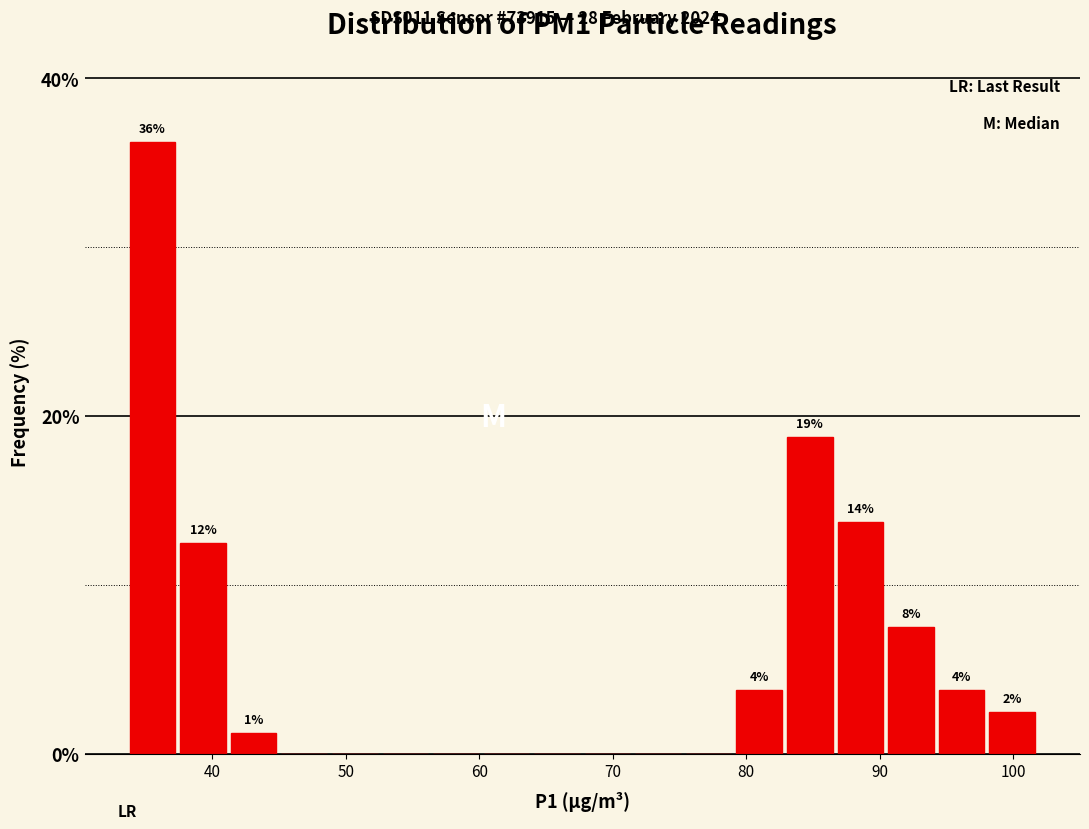

Around what value on the x-axis is the tallest bar? Give the approximate position of its centre, as read against the axis.

36